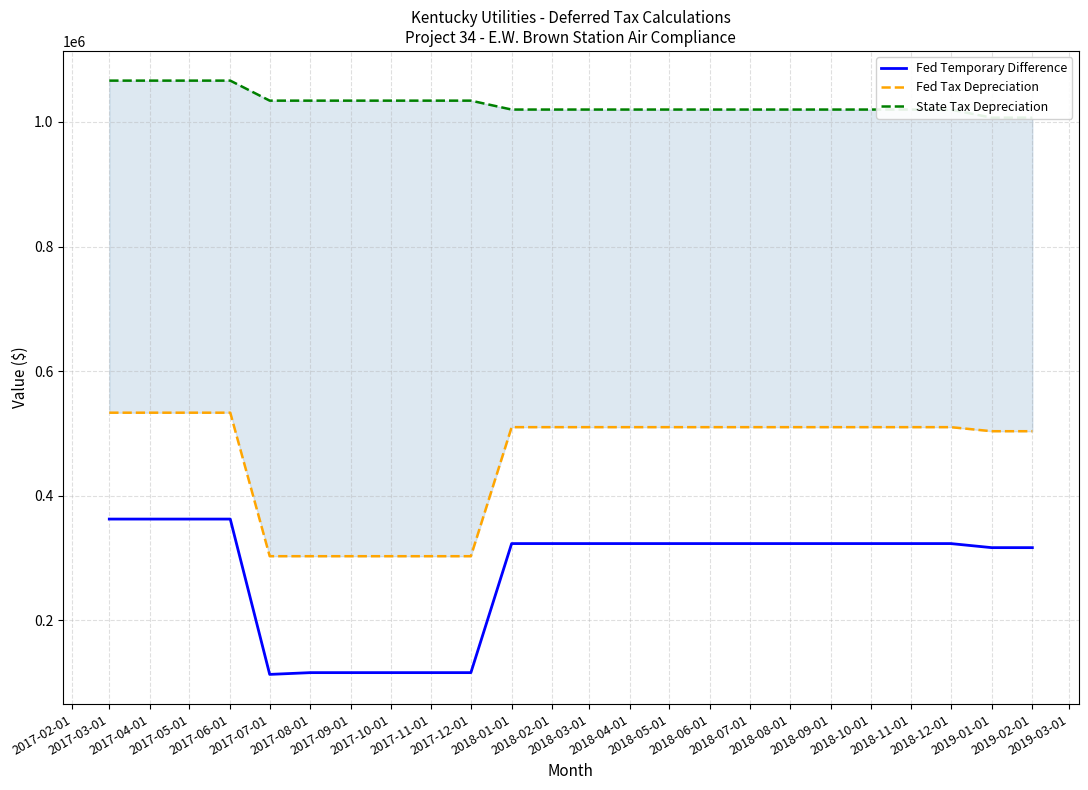

What is the lowest value of the Fed Temporary Difference series?

112977.7